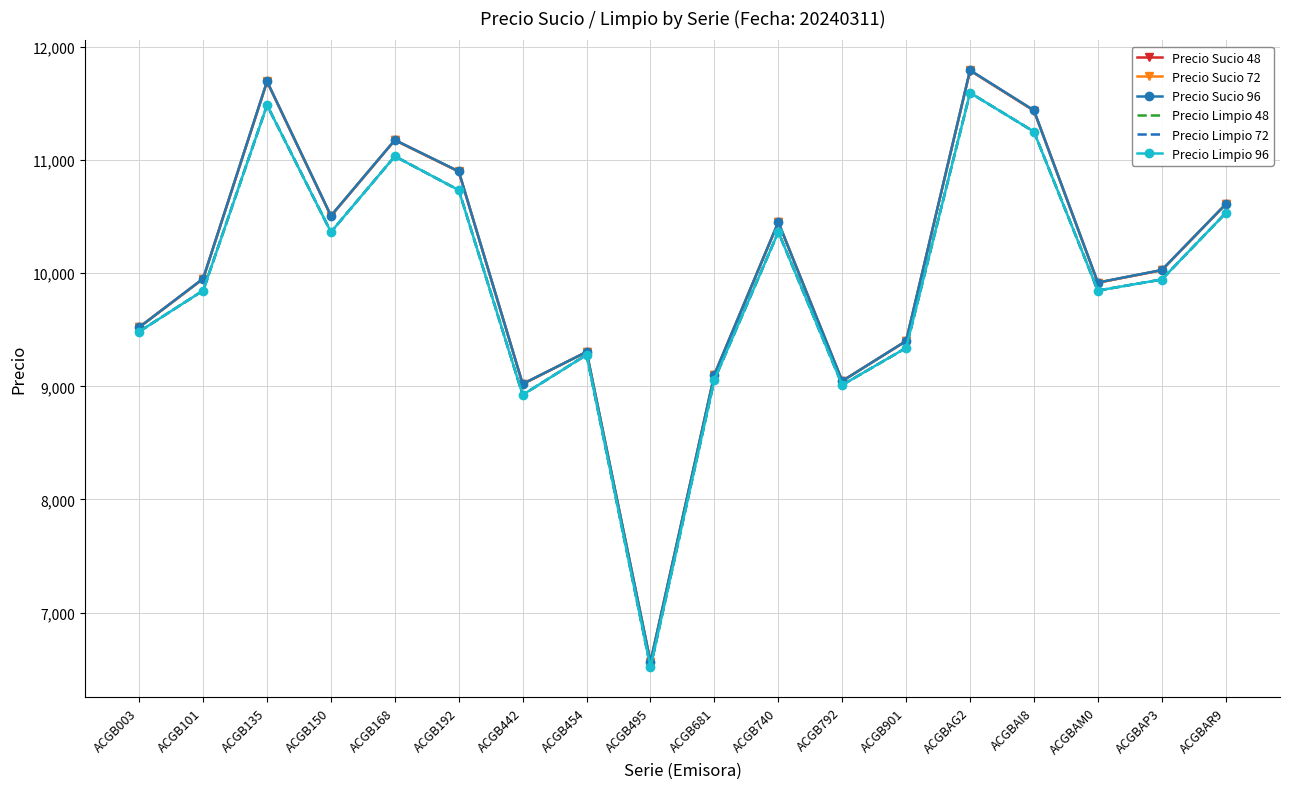

What is the smallest value displayed?

6517.4